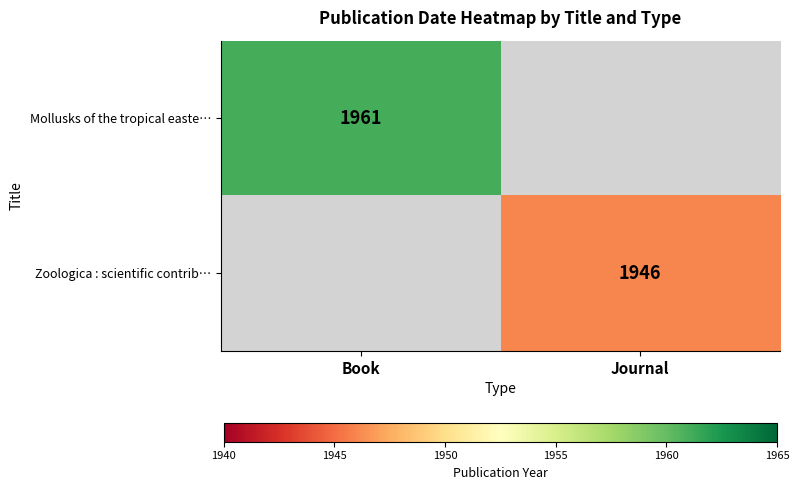

Is it true that Mollusks of the tropical easte… equals 3440 at Book?

False